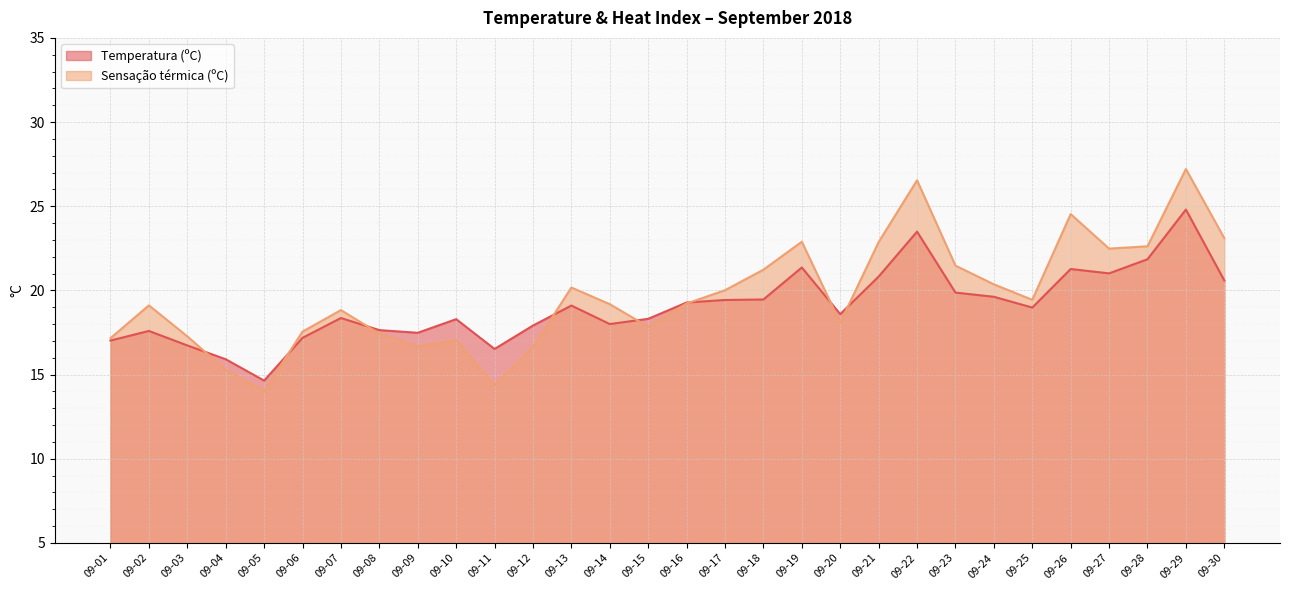

How many lines are shown in the chart?

2